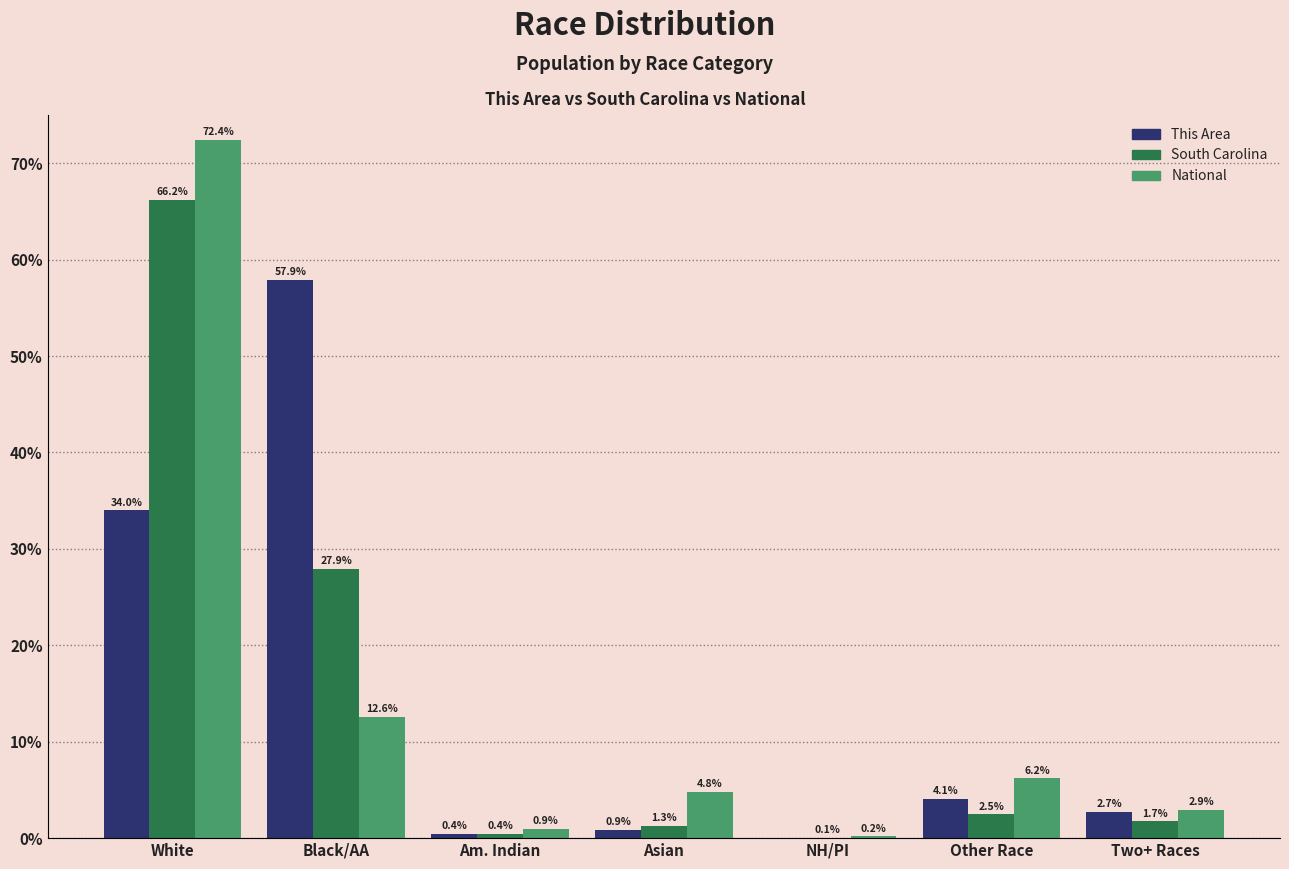

The value of National at Black/AA is 12.6. True or false?

True